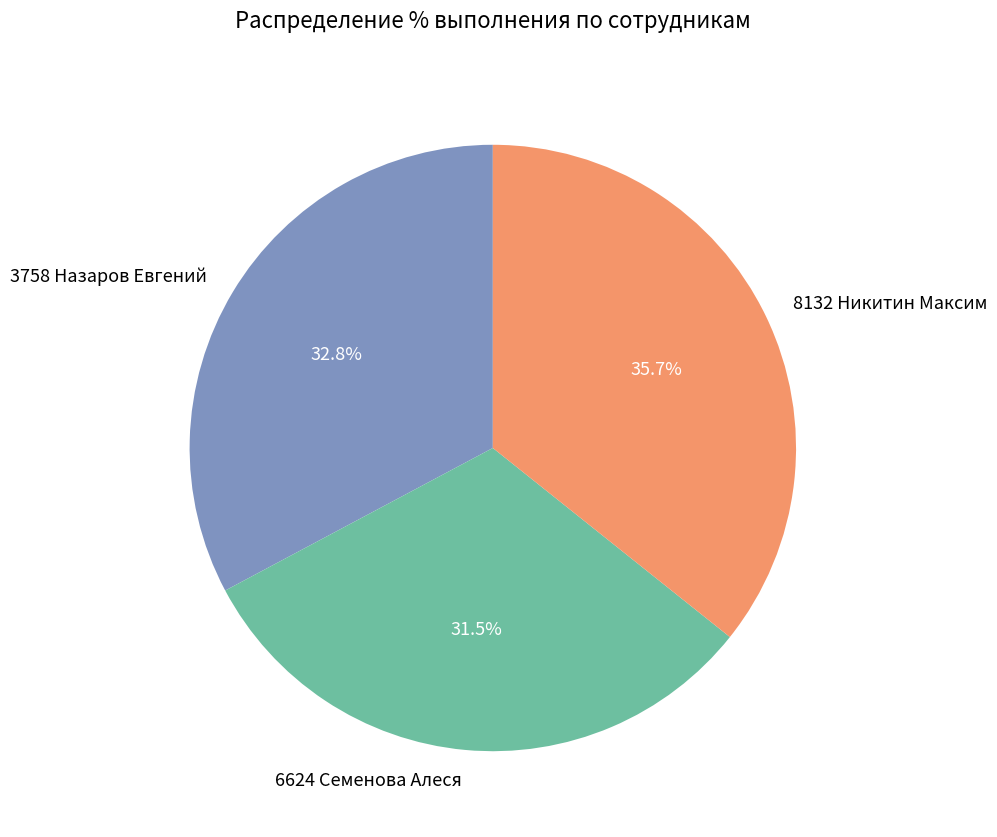

Which category has the smallest portion of the pie?

6624 Семенова Алеся